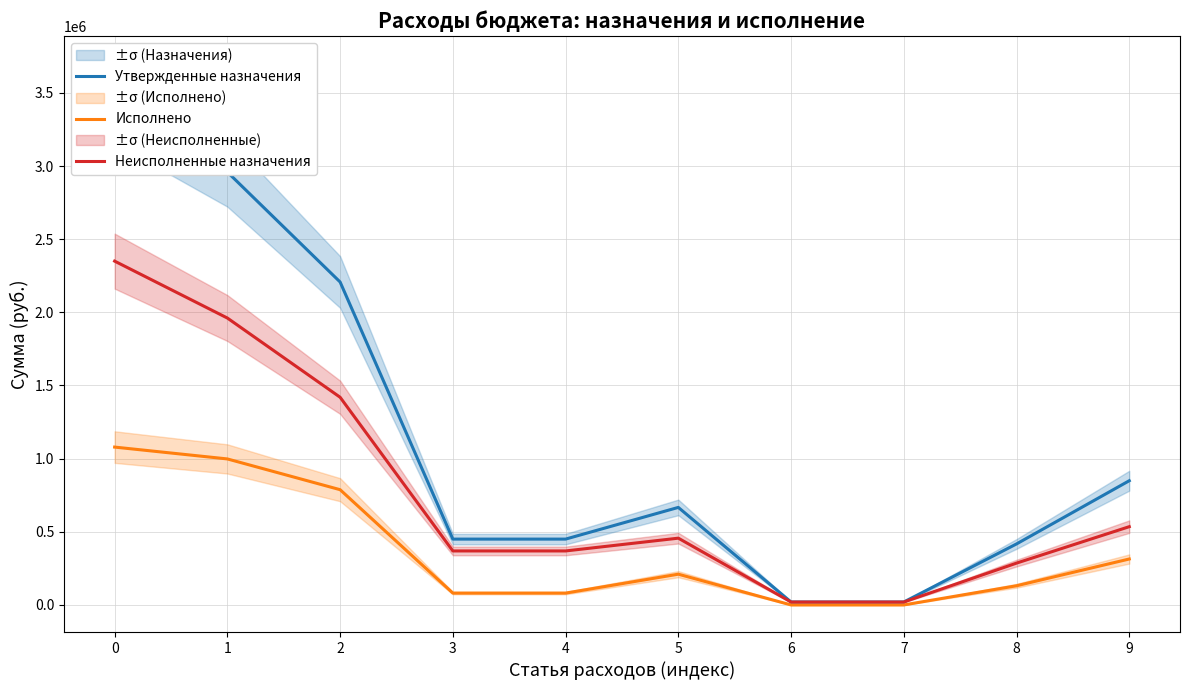

List the series in order of their peak value, lowest first.

Исполнено, Неисполненные назначения, Утвержденные назначения